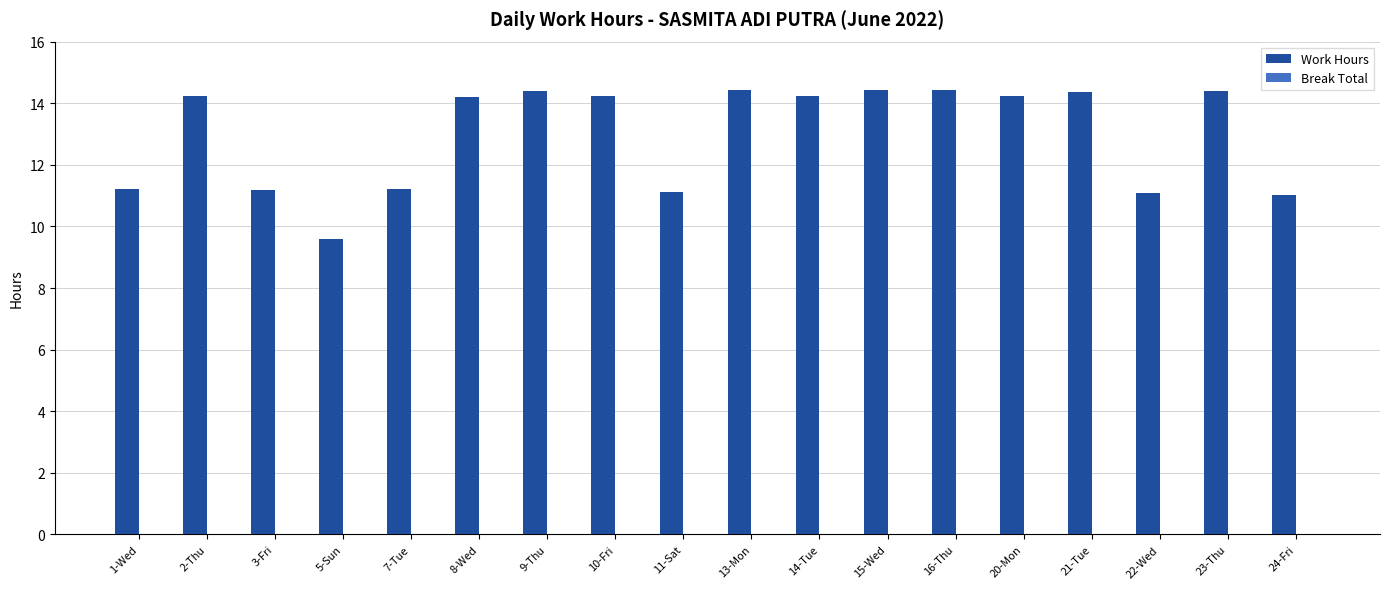

Read the value at 9-Thu.

14.4